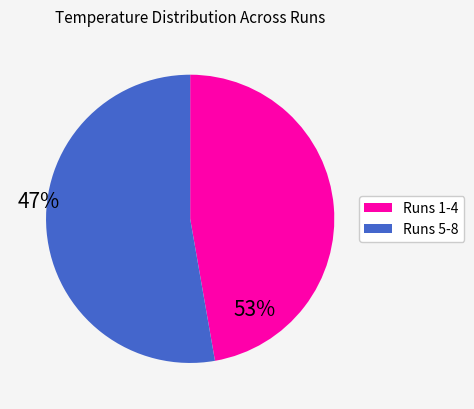

Do Runs 1-4 and Runs 5-8 together represent more than half of the pie?

Yes